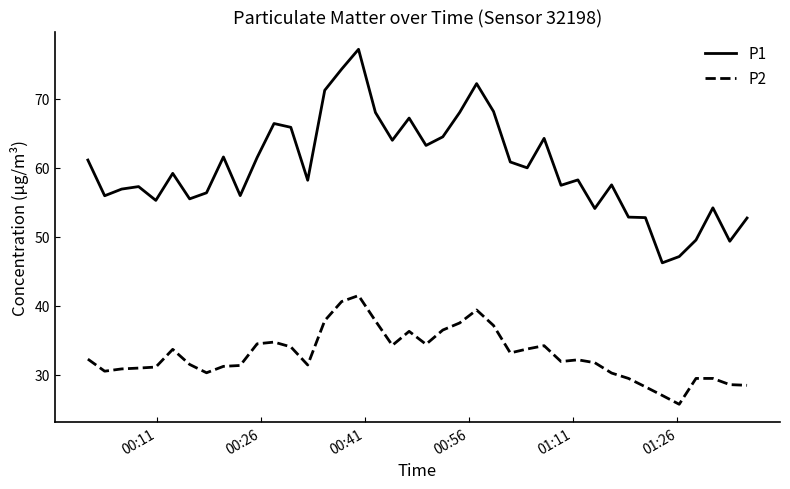

List the series in order of their peak value, lowest first.

P2, P1